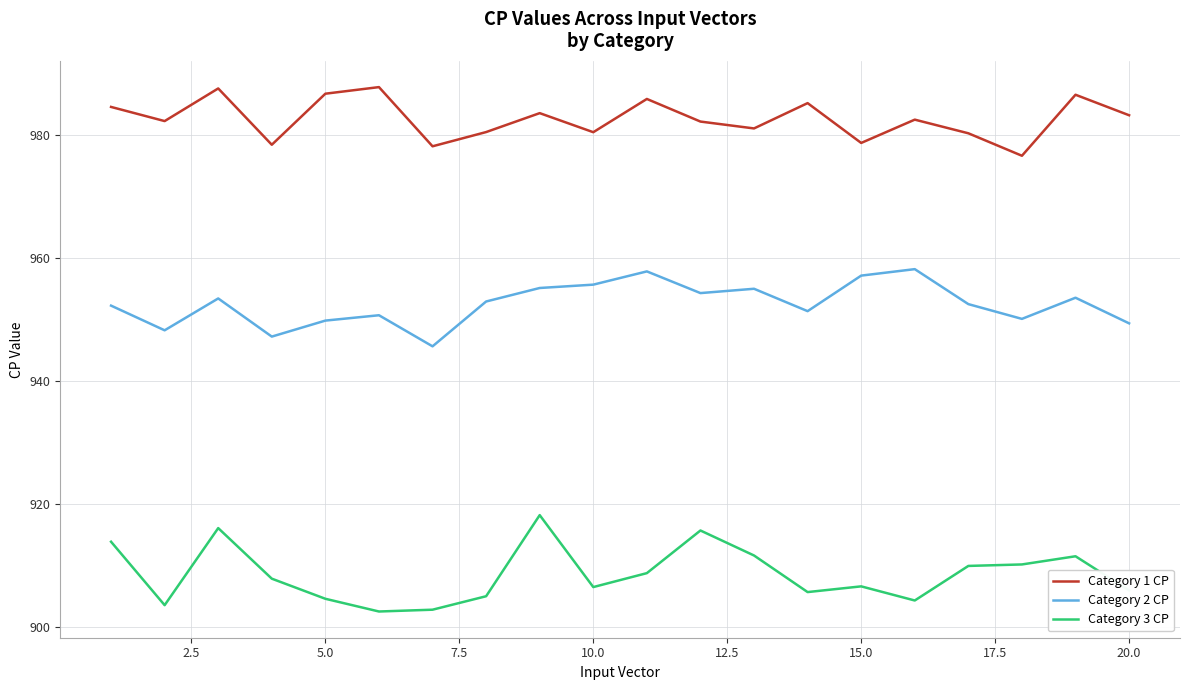

What is the difference between the maximum and minimum values in the Category 2 CP series?

12.6